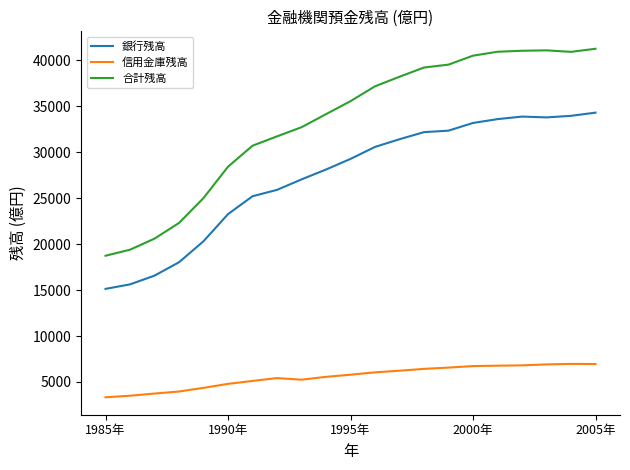

True or false: 銀行残高 and 信用金庫残高 cross at least once.

False